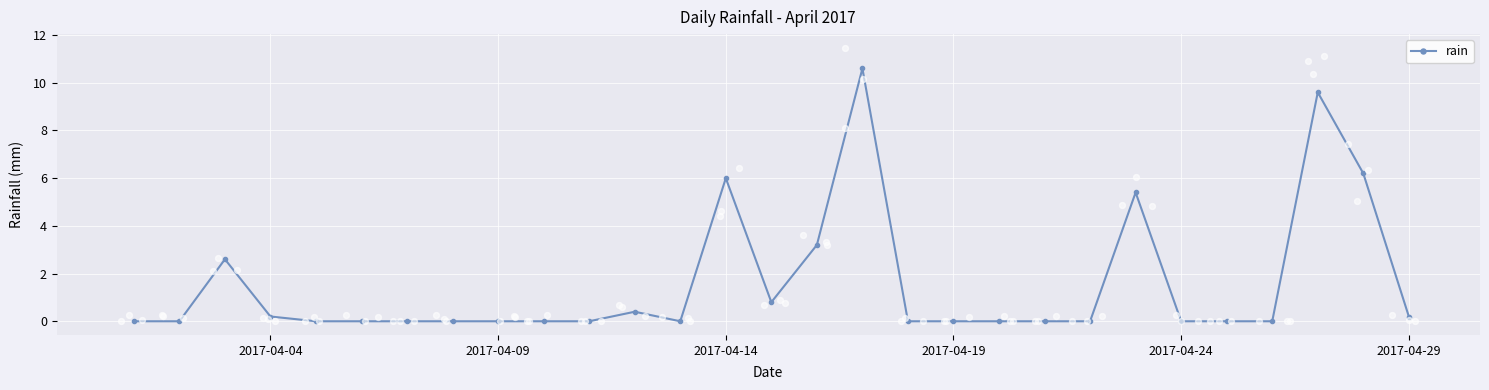

True or false: rain has more than 1 points higher than both neighbors.

True